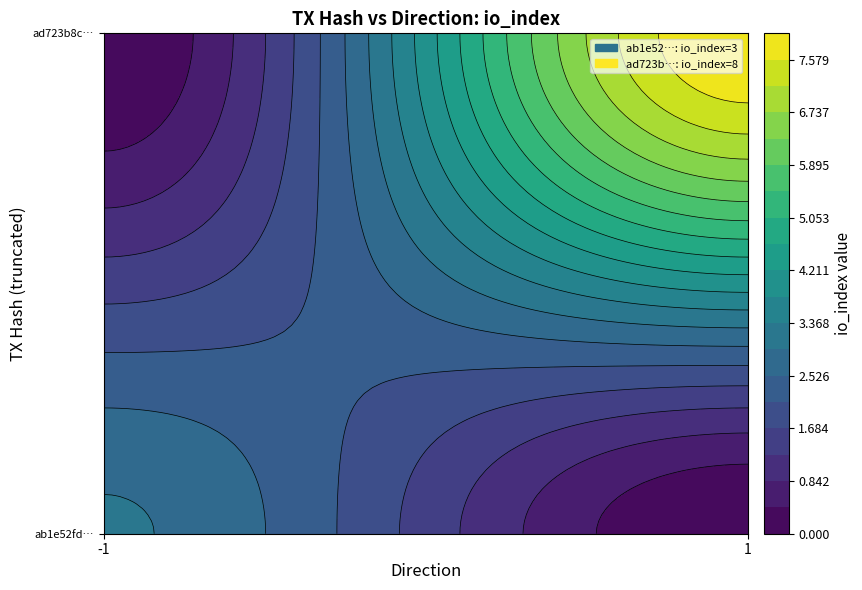

Rank the series by their maximum value, from highest to lowest.

ad723b8cf5c9bb5f4b2cc27ae93de3eed5e612d, ab1e52fdb7e062fa505b5a55ce81cd7fed8fe14